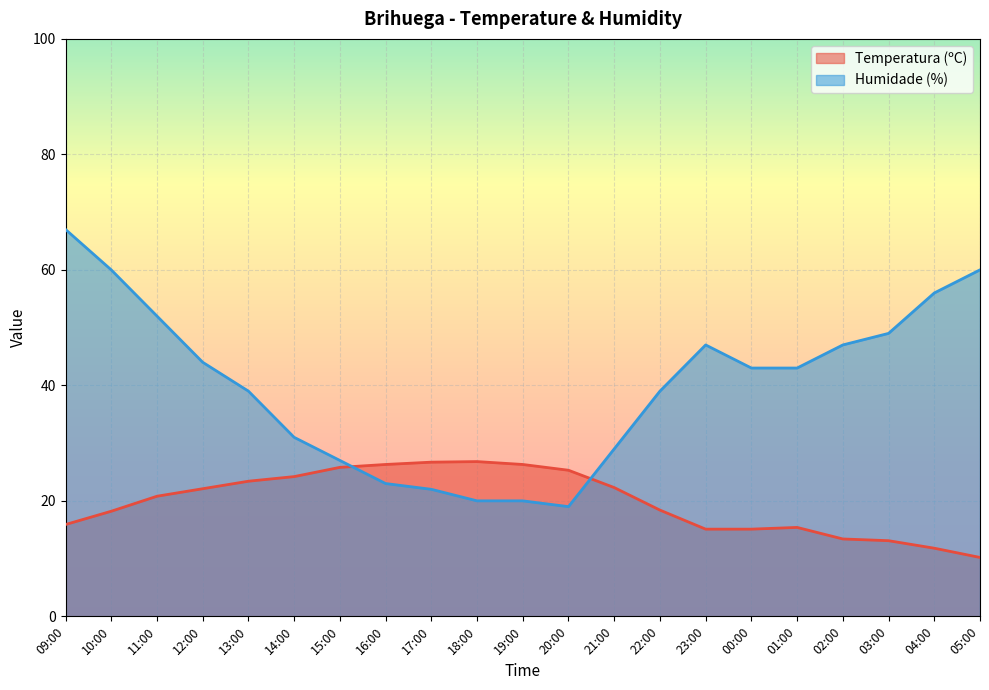

True or false: Temperatura (ºC) has more than 1 interior local peaks.

True